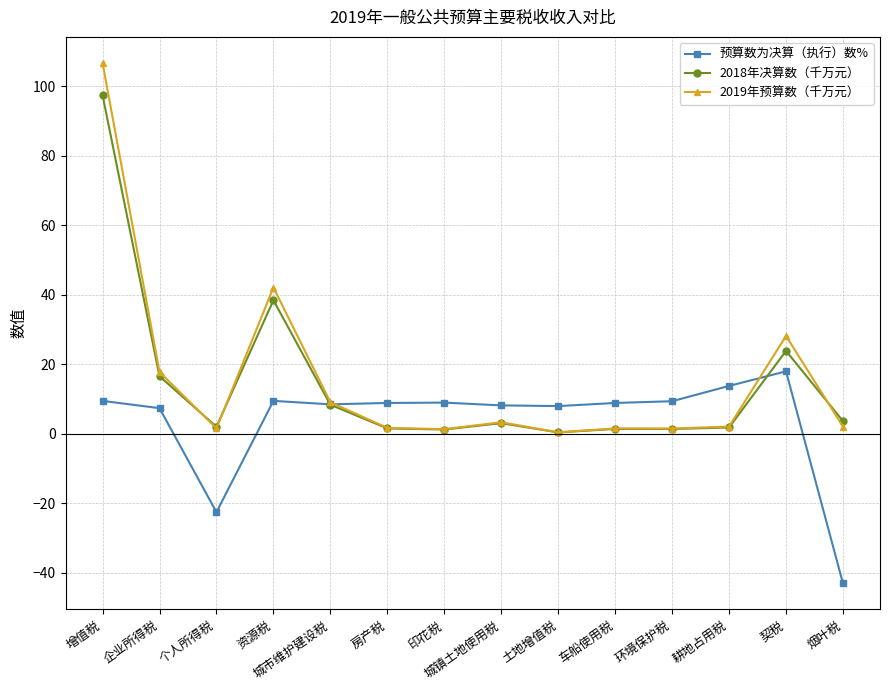

The 2019年预算数（千万元） series shows 74.7 at 增值税. True or false?

False